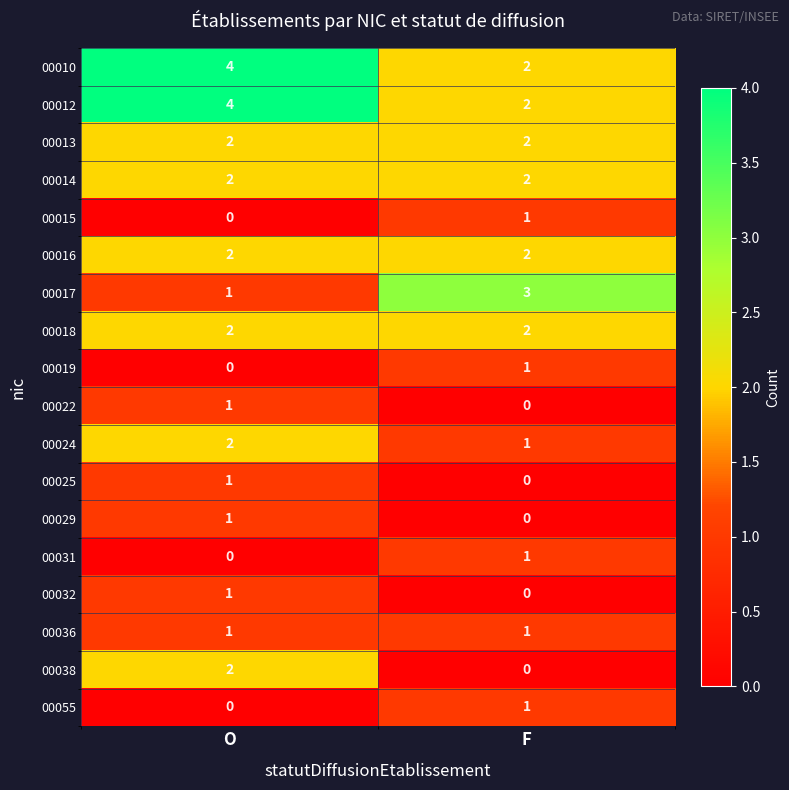

What is the spread (max minus min) of values at O?

4